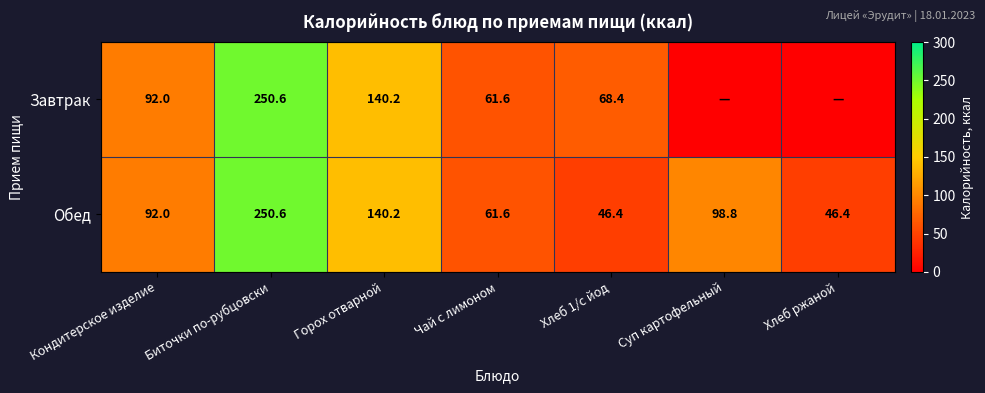

Where is Обед nearest to the value 148?

Горох отварной